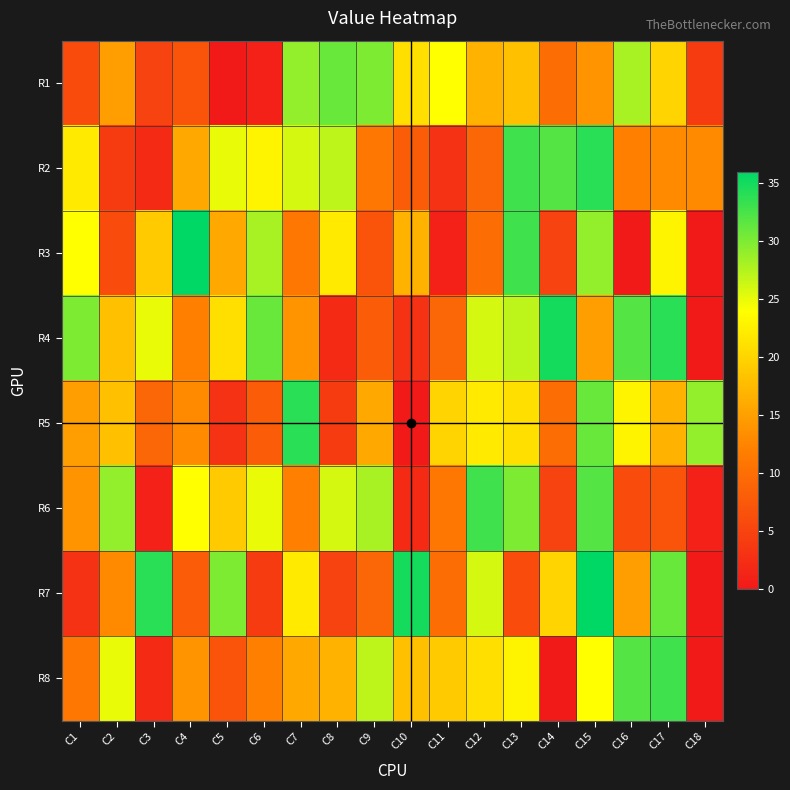

What is the difference between the highest and lowest values at C4?

29